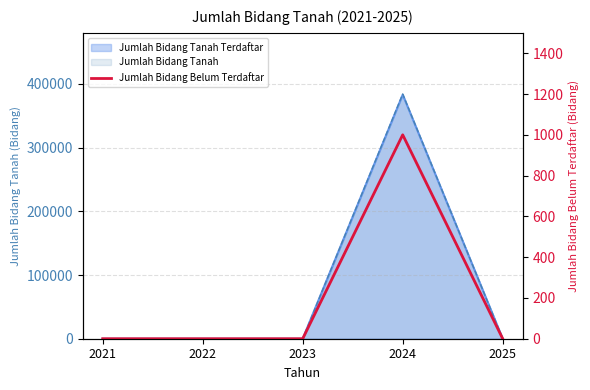

Rank the categories by value from highest to lowest.

2024, 2021, 2022, 2023, 2025